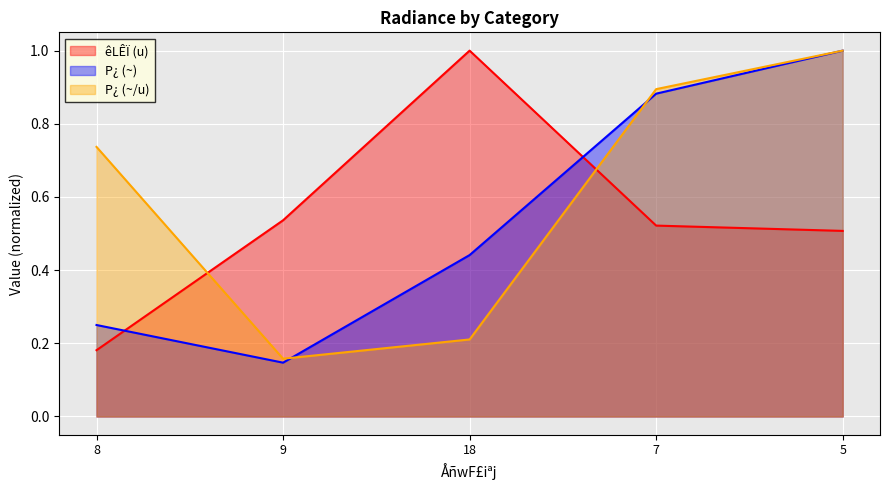

True or false: P¿ (~) and P¿ (~/u) cross at least once.

True